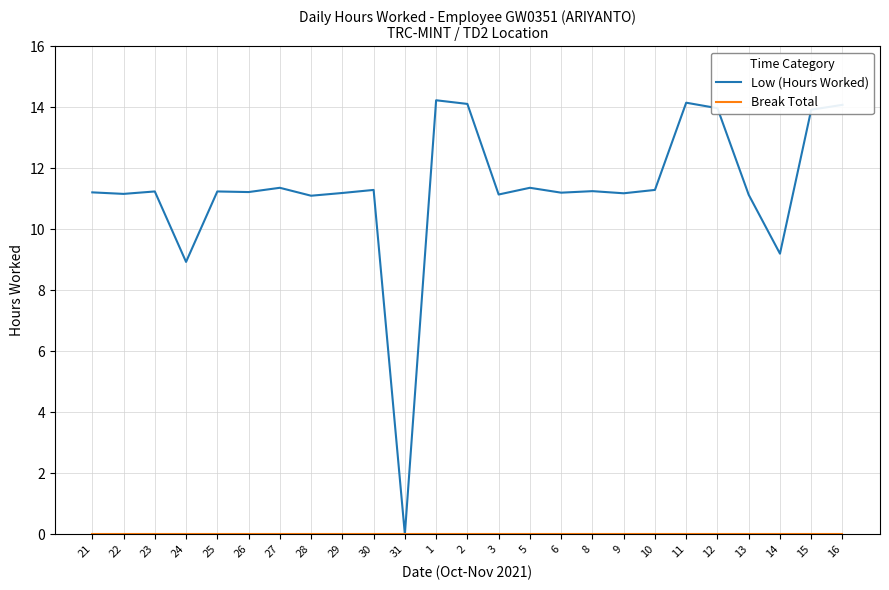

How many lines are shown in the chart?

2